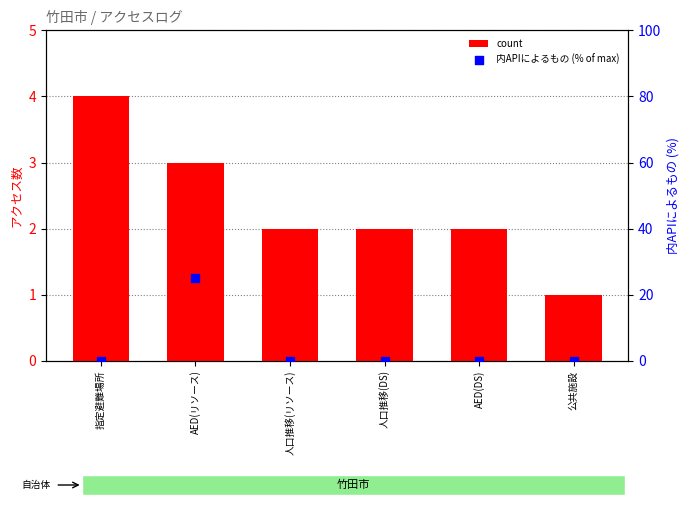

At how many categories does at least one series exceed 20?

1